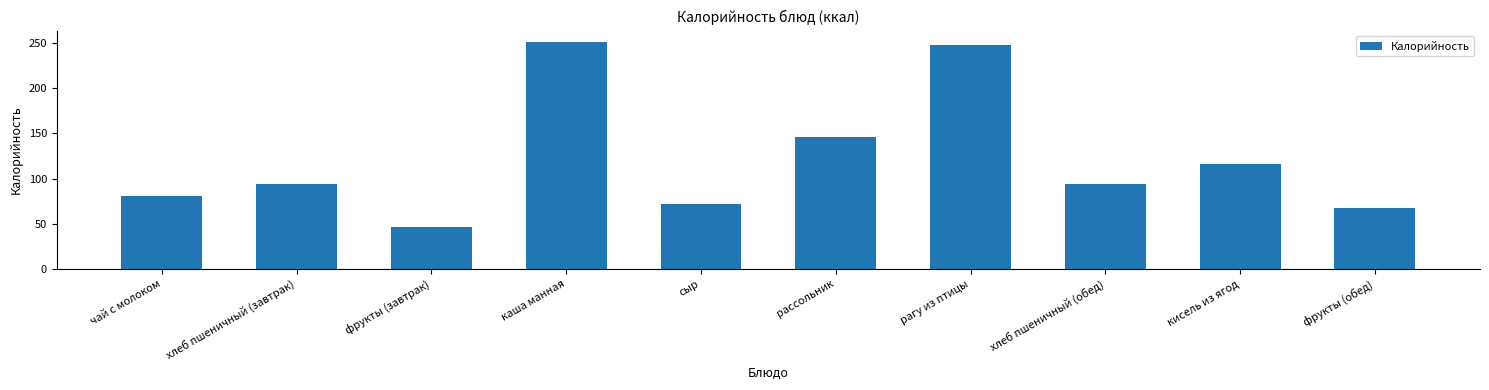

Read the value at хлеб пшеничный (завтрак).

94.0